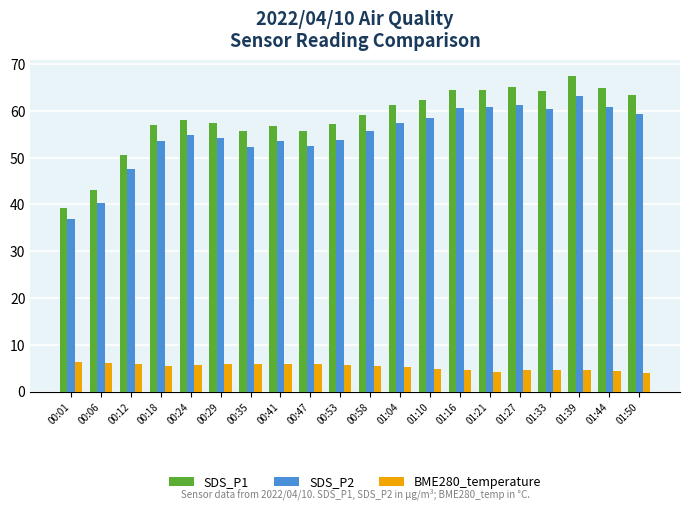

What is the sum of all SDS_P2 values?

1097.7